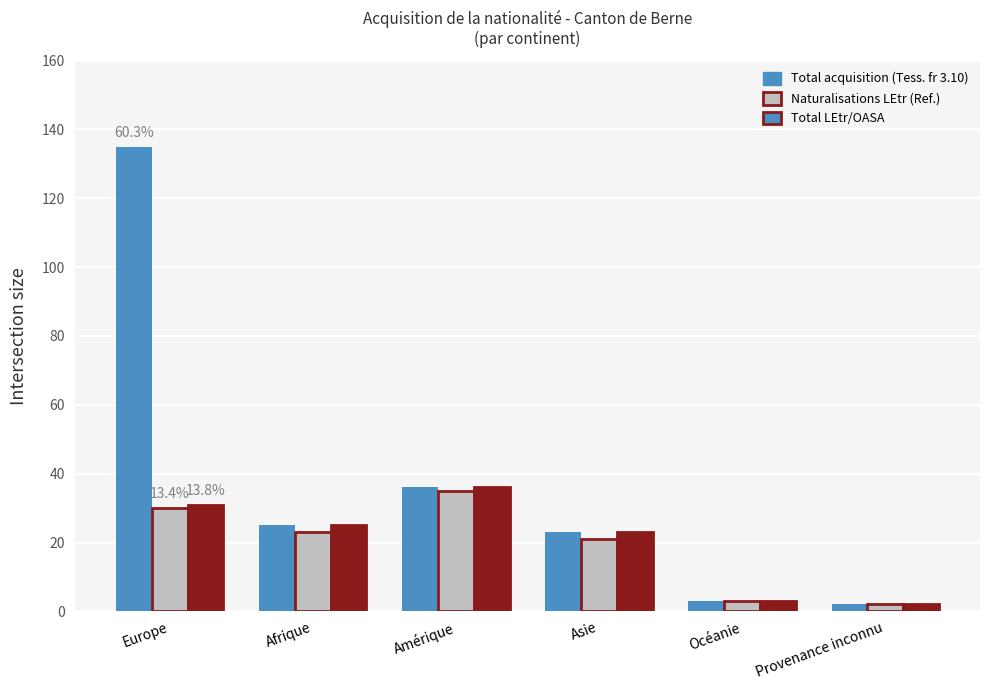

How many series are shown in this chart?

3